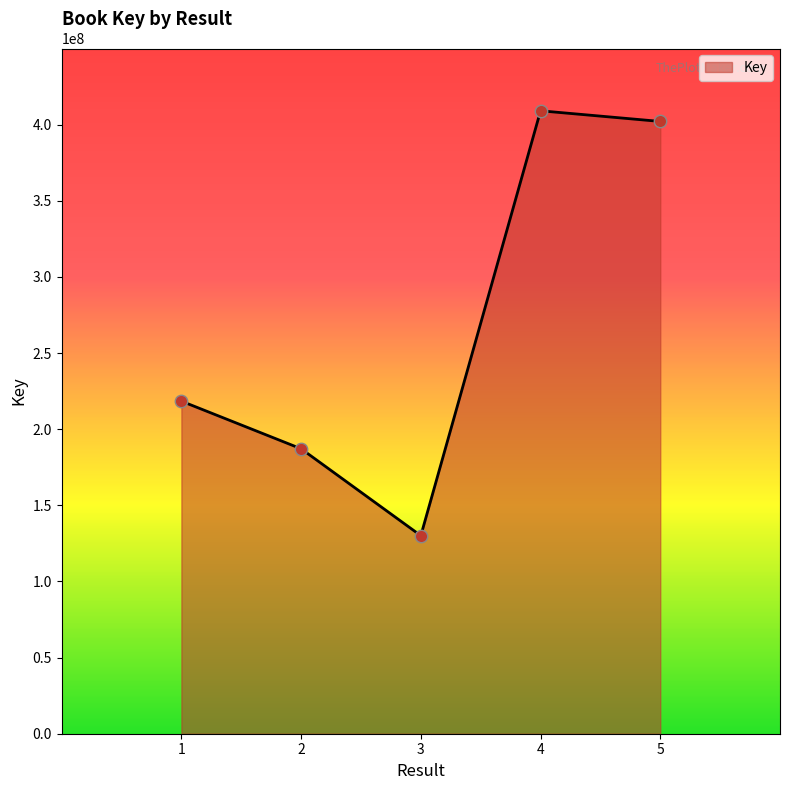

Approximately how many times larger is the value at 2 compared to 1?

0.9